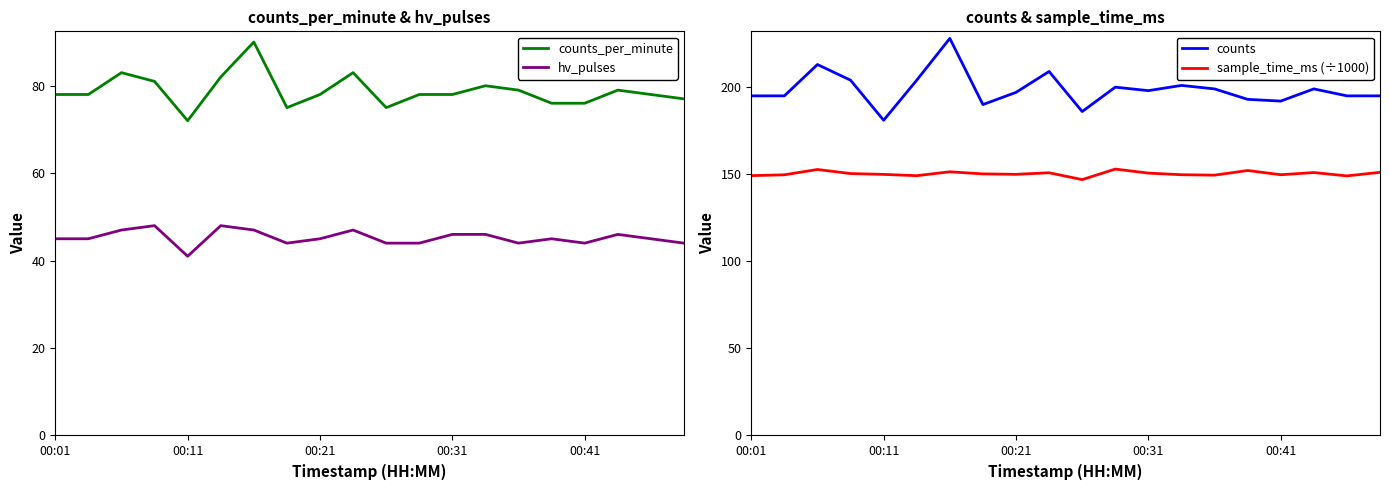

How many values in the sample_time_ms (÷1000) series exceed 150?

10